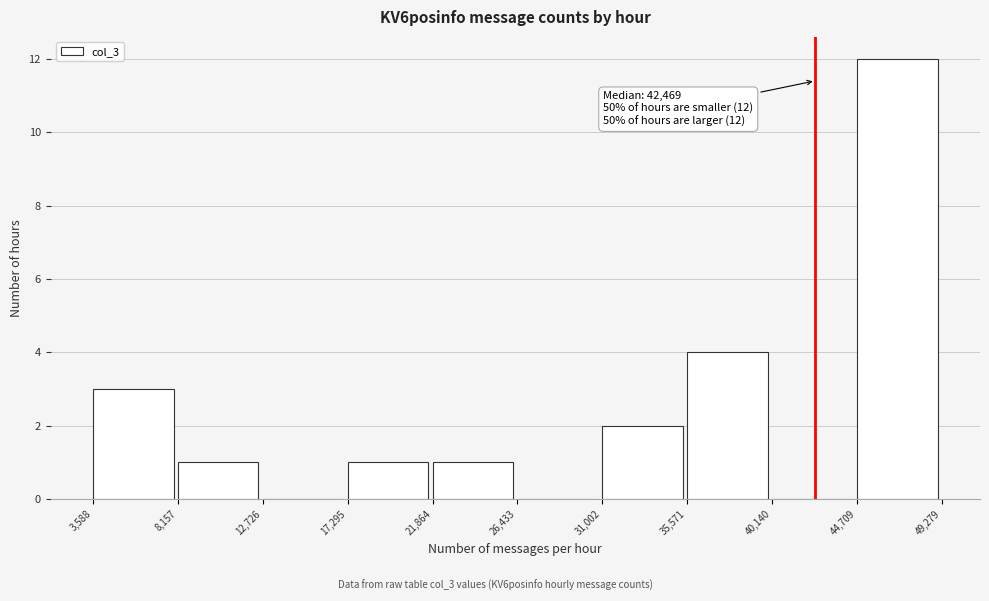

Over which range of the x-axis is the bar tallest?

44,709 to 49,279